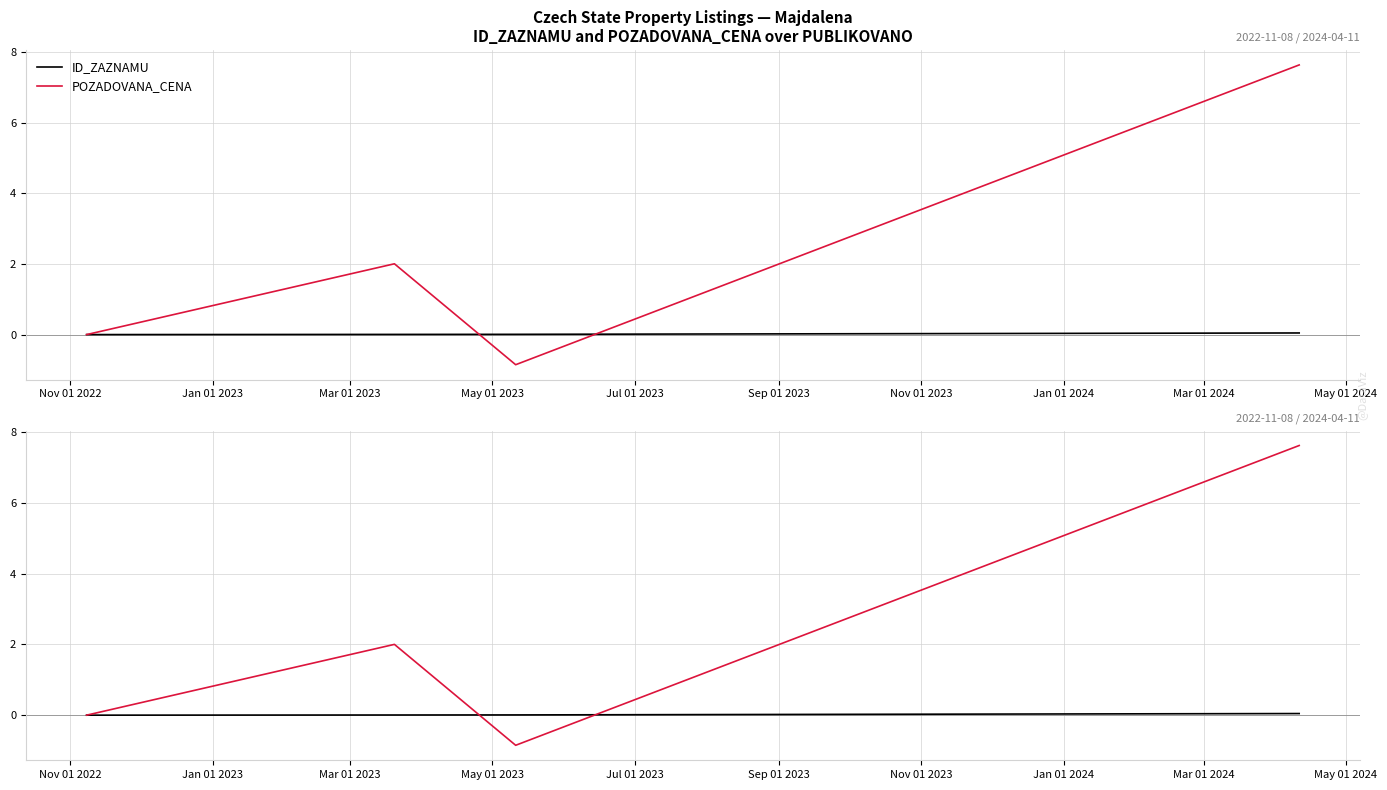

At how many categories does at least one series exceed 3?

1